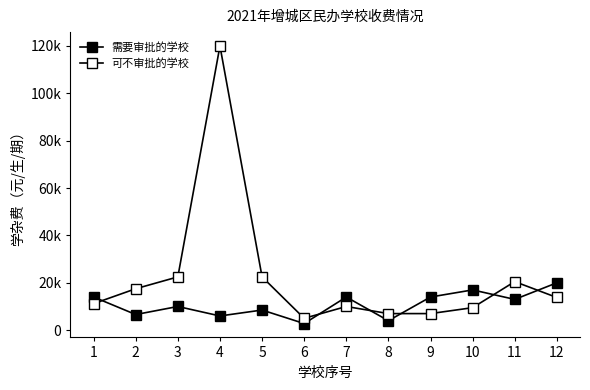

What is the minimum value for 可不审批的学校?

5000